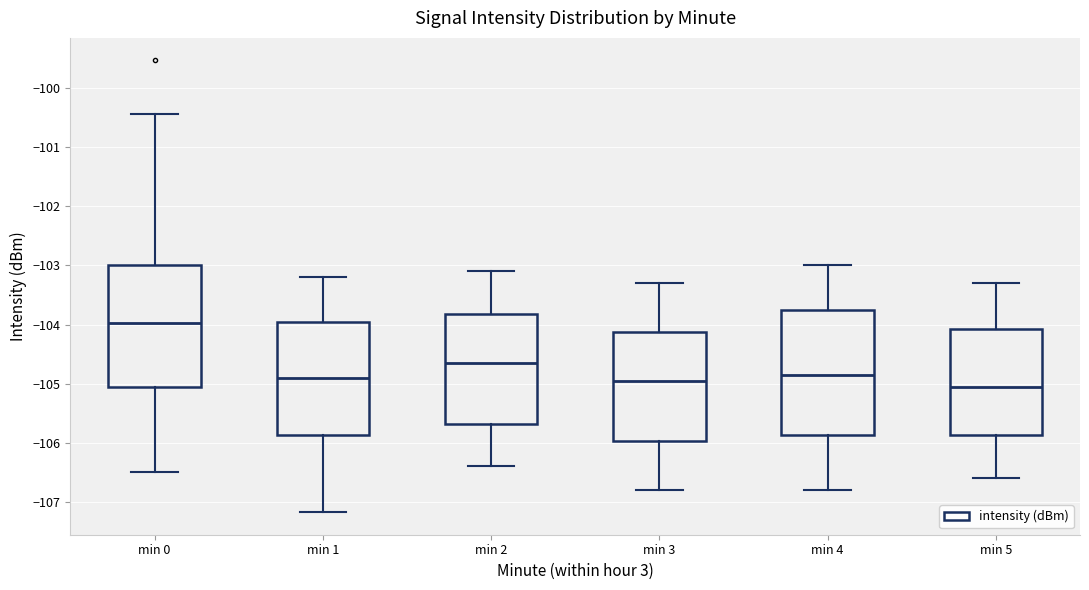

Which box has the lowest median line?

min 5